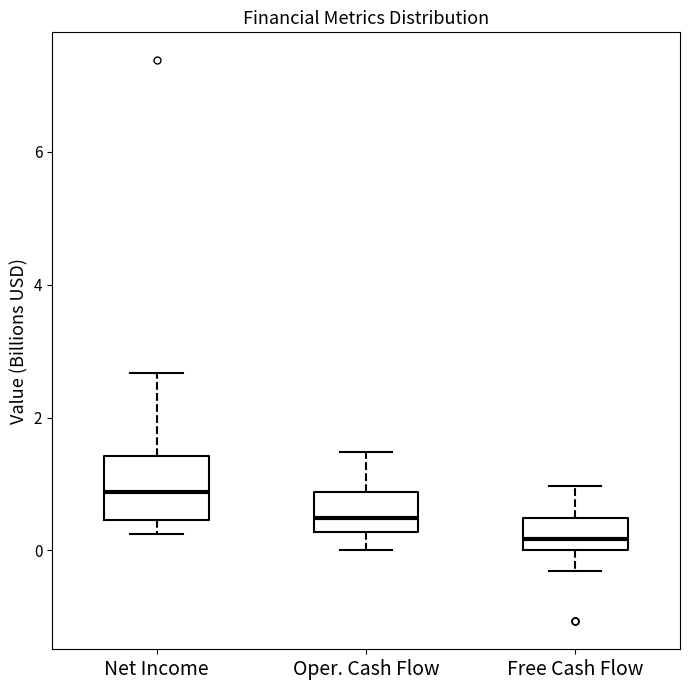

Which box is the tallest, from its lower edge to its upper edge?

Net Income